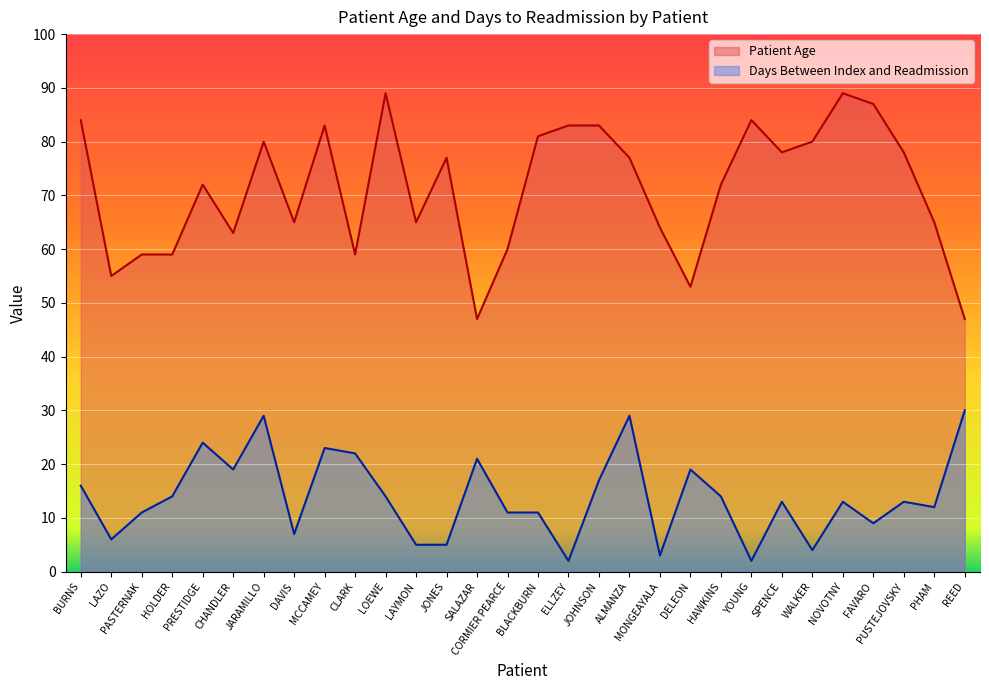

What is the difference between the maximum and second lowest values in the Patient Age series?

42